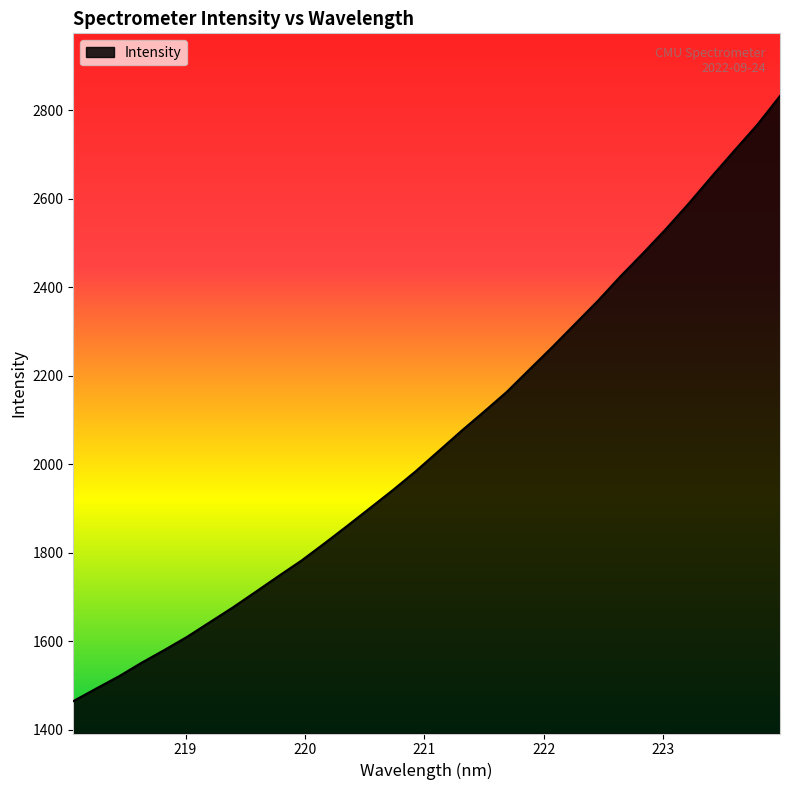

What is the greatest value displayed?

2832.7